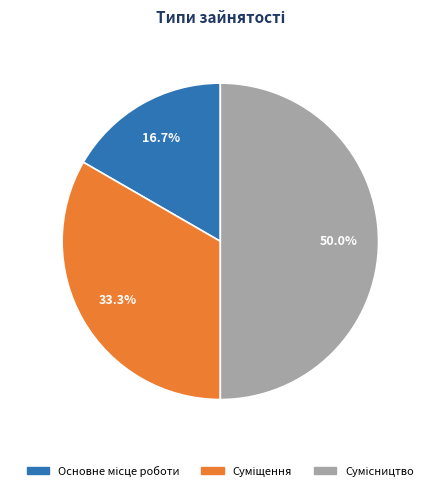

Count the number of slices in the pie.

3